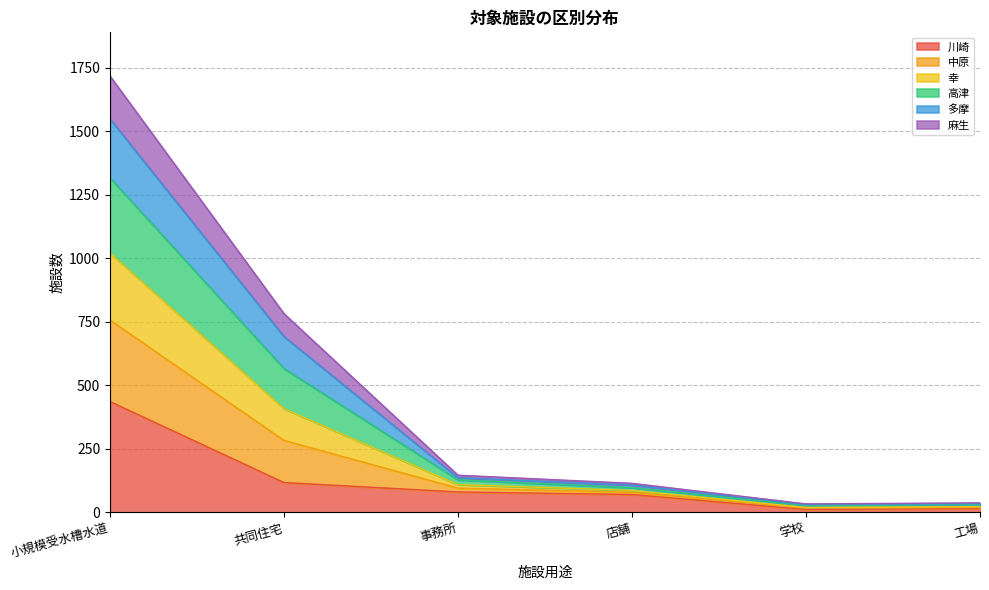

Count the number of data series in this chart.

6